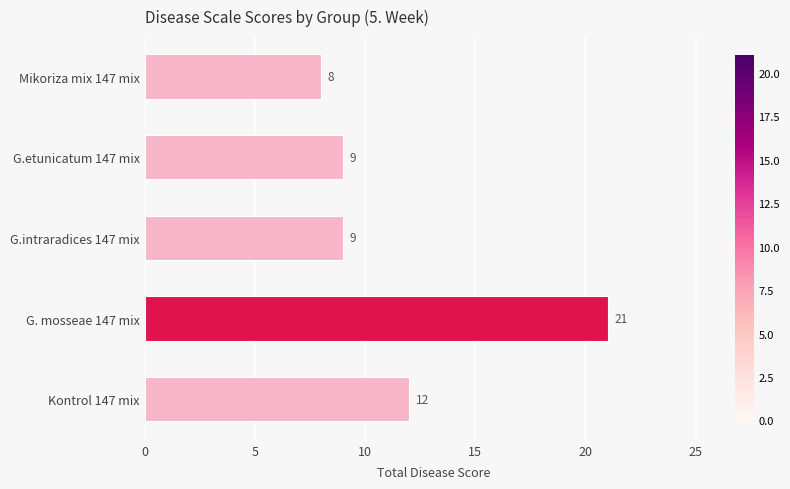

Reading bottom to top, transcribe all the data shown in this chart.

12	21	9	9	8